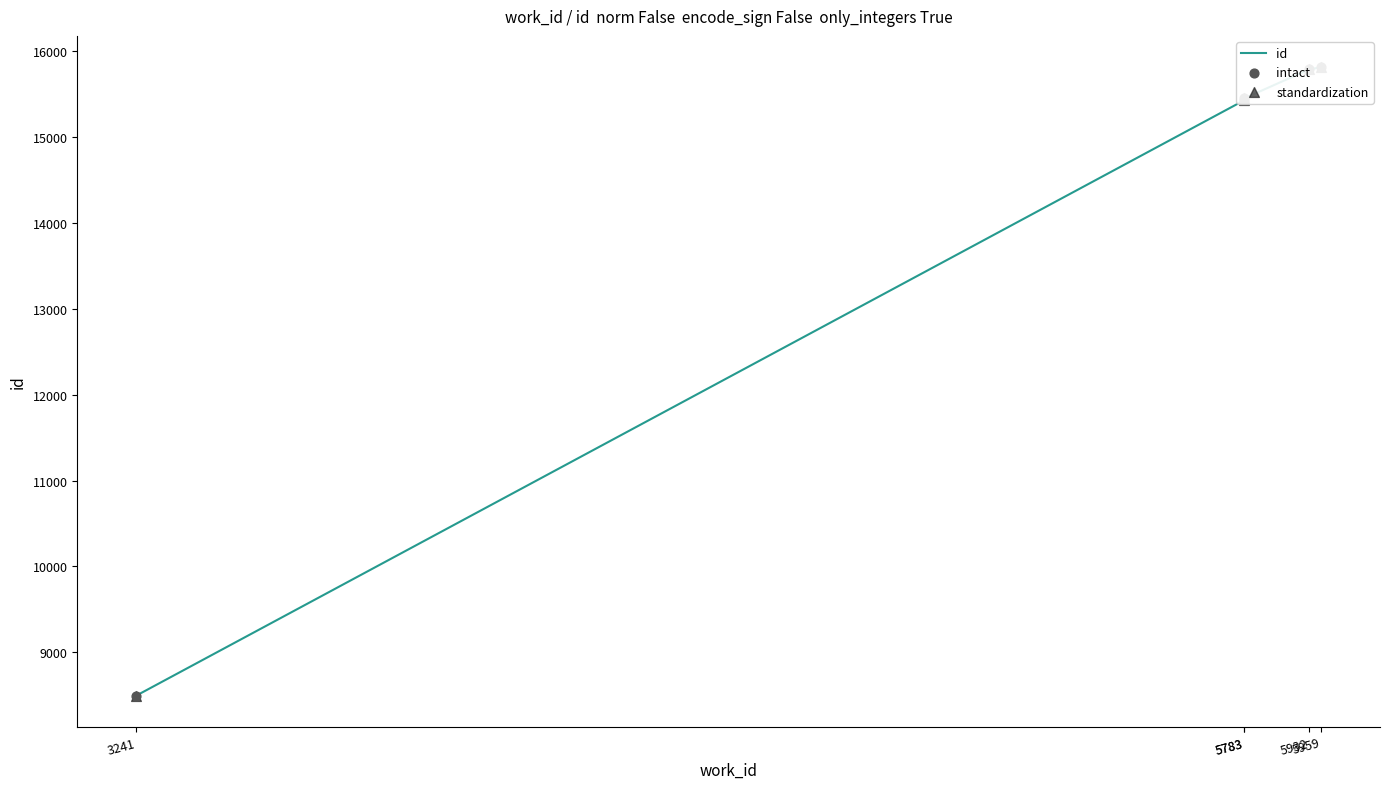

At how many categories does at least one series exceed 11721?

4